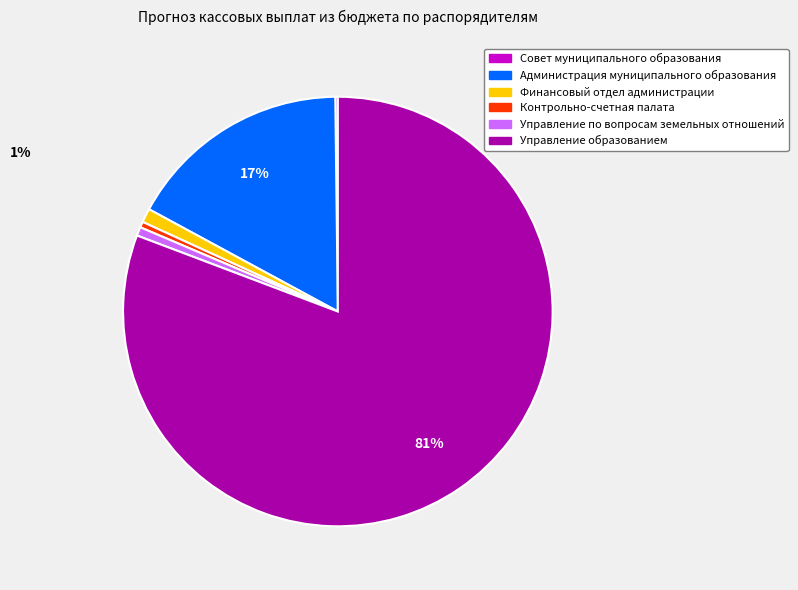

To the nearest percent, what portion does Администрация муниципального образования represent?

17%